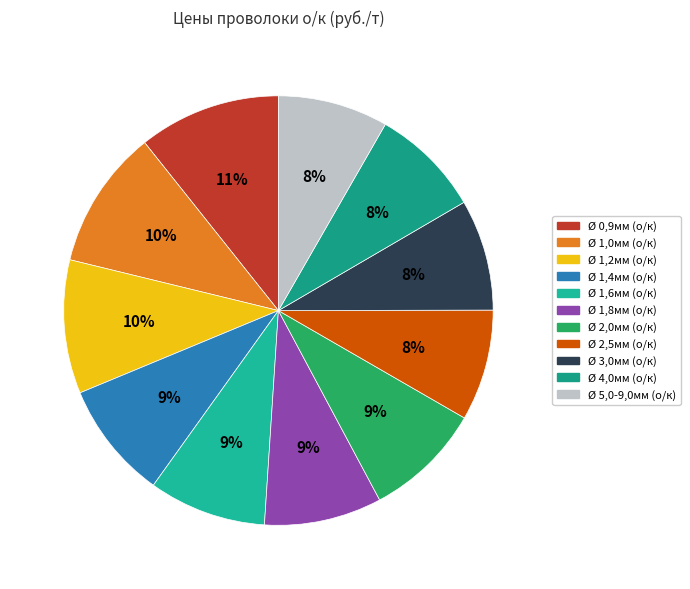

What is the change in value from Ø 1,2мм (о/к) to Ø 1,4мм (о/к)?

-11300